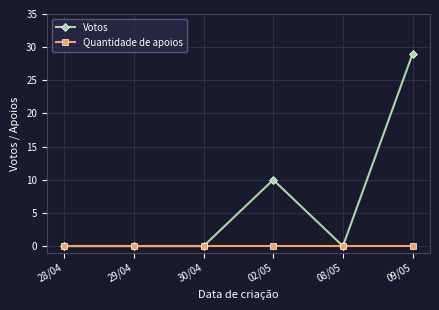

Between 30/04 and 09/05, which series saw the biggest shift?

Votos